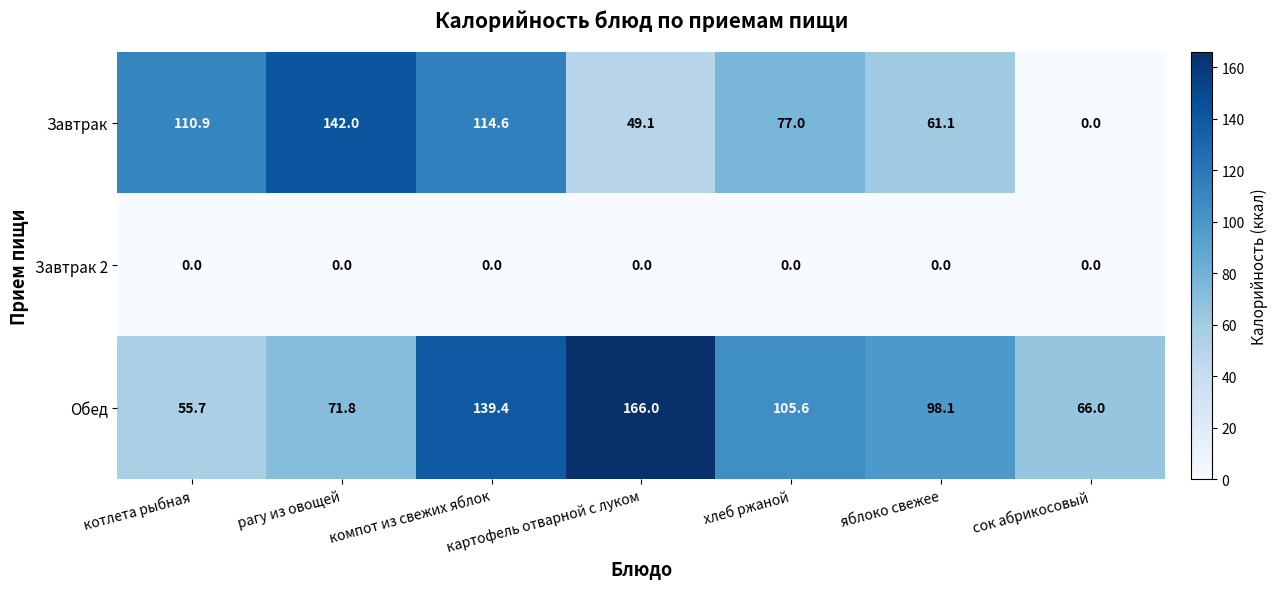

What is the difference between the highest and lowest values at рагу из овощей?

142.0